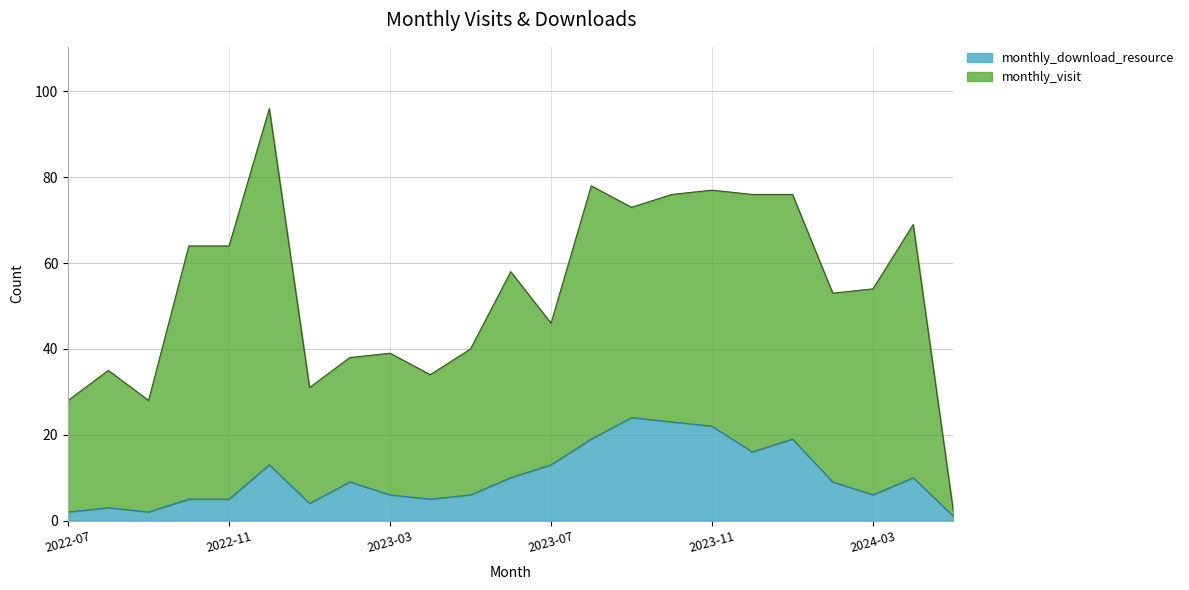

List the labels in order of value, smallest first.

2024-05, 2022-07, 2022-09, 2022-08, 2023-01, 2022-10, 2022-11, 2023-04, 2023-03, 2023-05, 2024-03, 2023-02, 2024-02, 2023-06, 2024-04, 2022-12, 2023-07, 2023-12, 2023-08, 2024-01, 2023-11, 2023-10, 2023-09